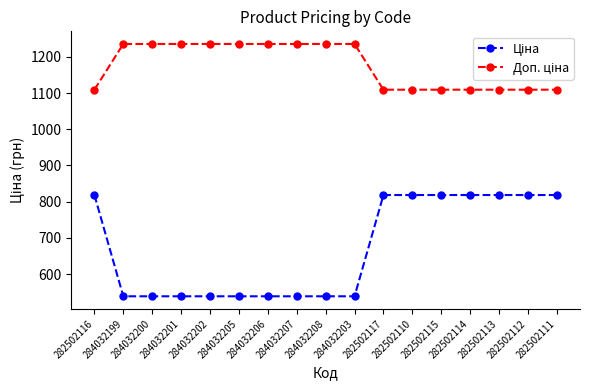

What is the maximum value shown in the chart?

1235.4